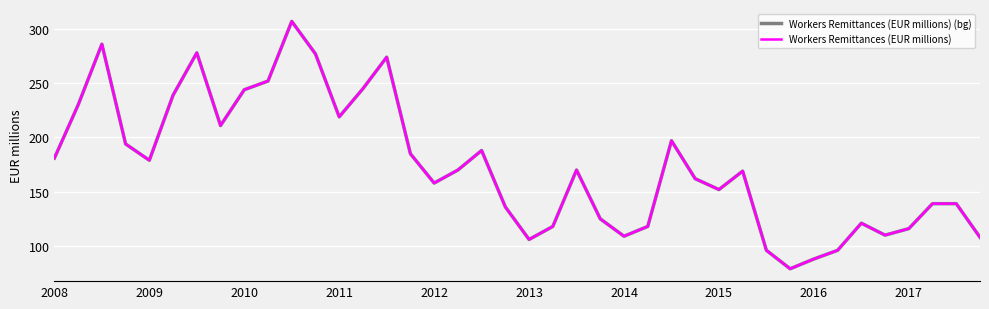

True or false: Workers Remittances (EUR millions) and Workers Remittances (EUR millions) (bg) intersect in this chart.

False